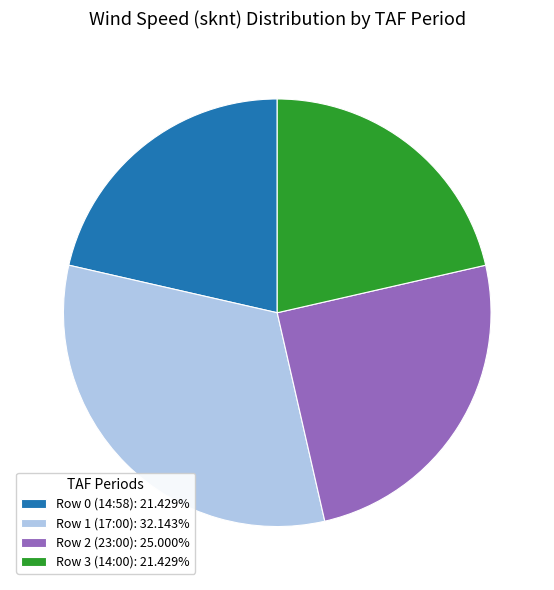

Approximately how many times larger is the value at Row 3 (14:00): 21.429% compared to Row 0 (14:58): 21.429%?

1.0